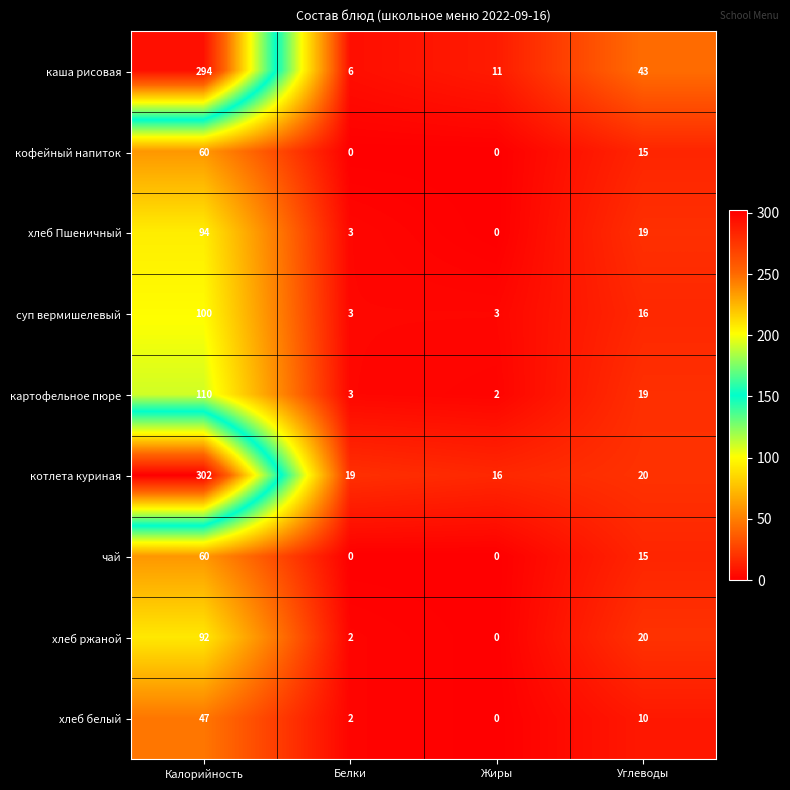

List the labels in order of каша рисовая value, smallest first.

Белки, Жиры, Углеводы, Калорийность